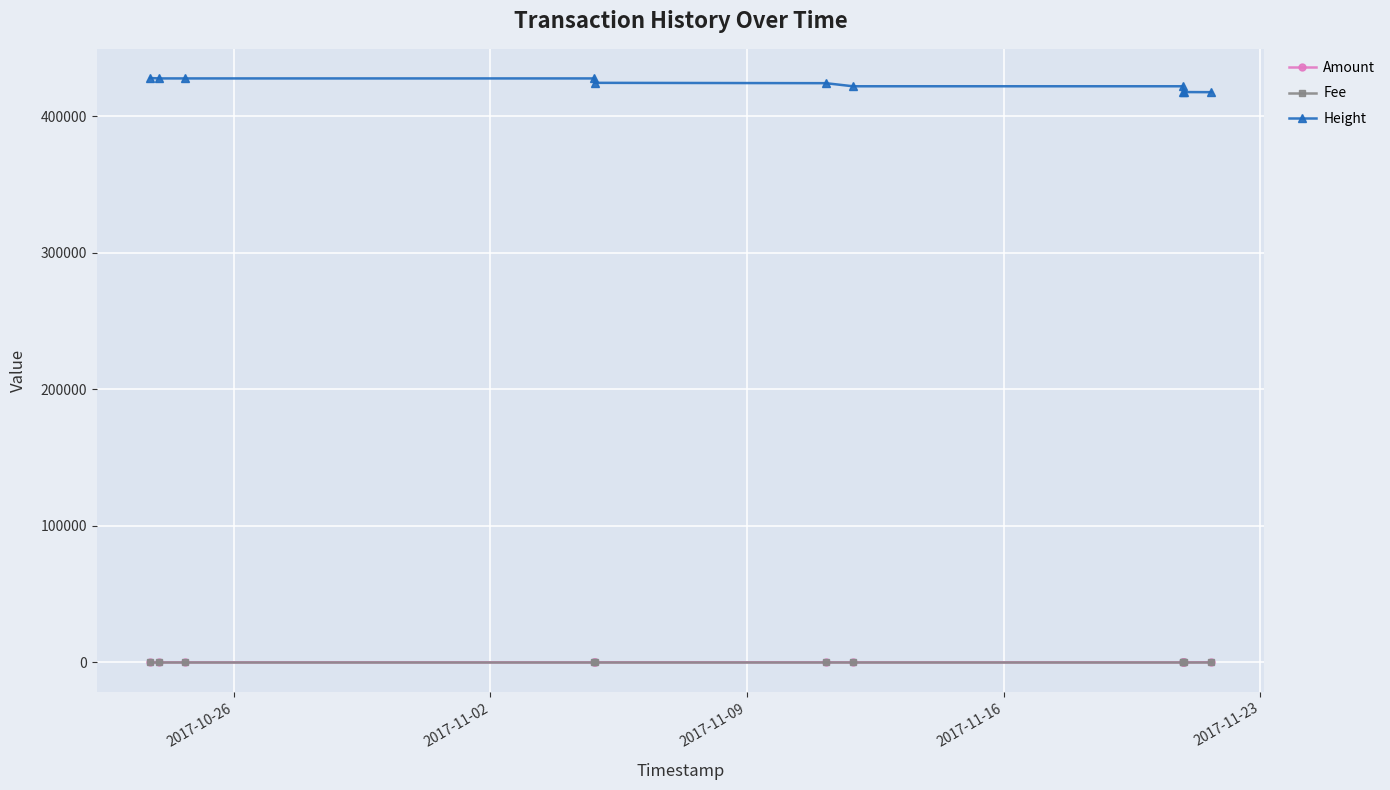

Which series has the largest total across all categories?

Height